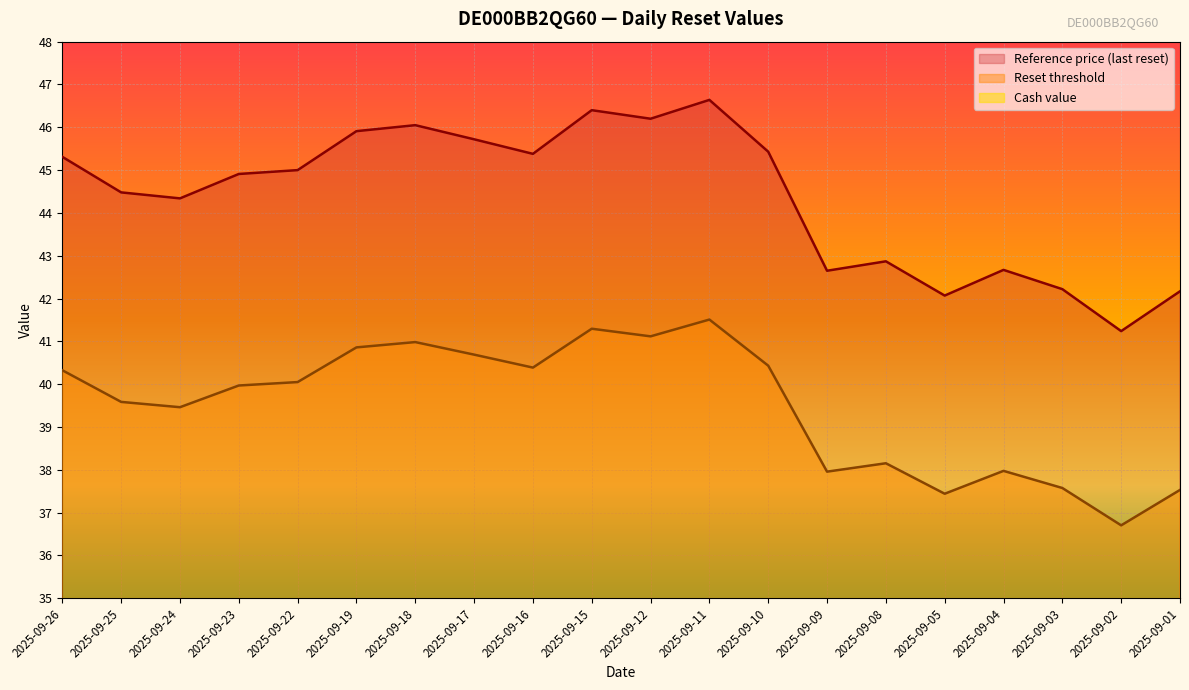

The value of Reset threshold at 2025-09-18 is 41.0. True or false?

True